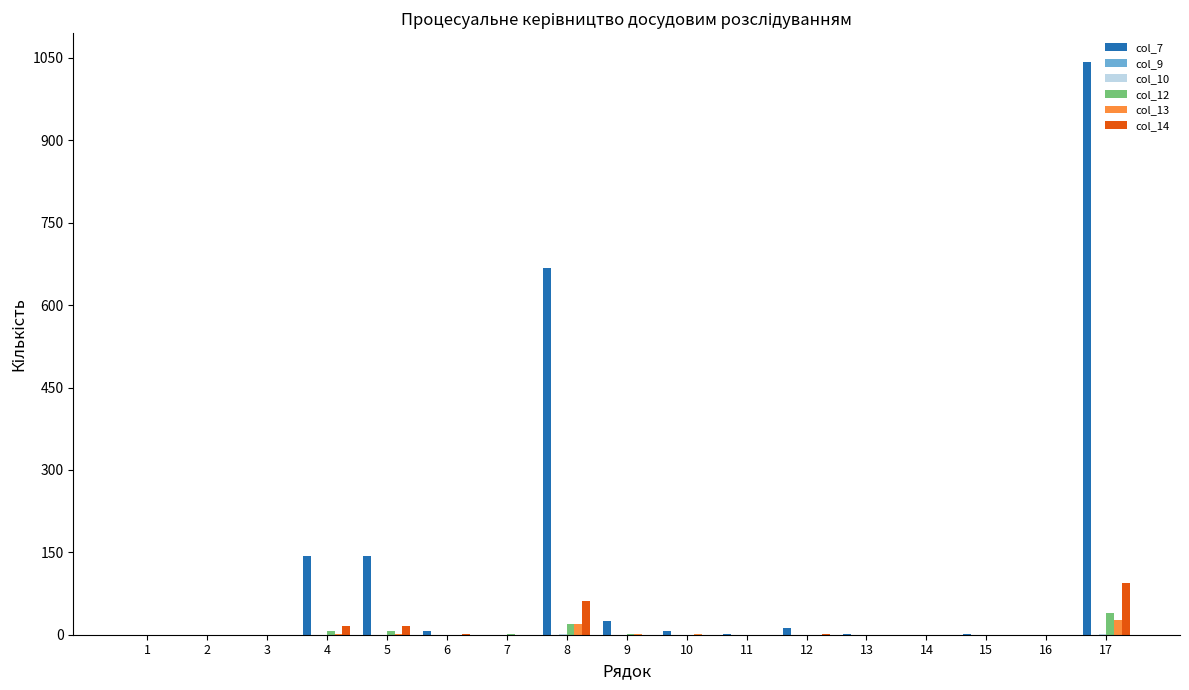

What is the maximum value shown in the chart?

1043